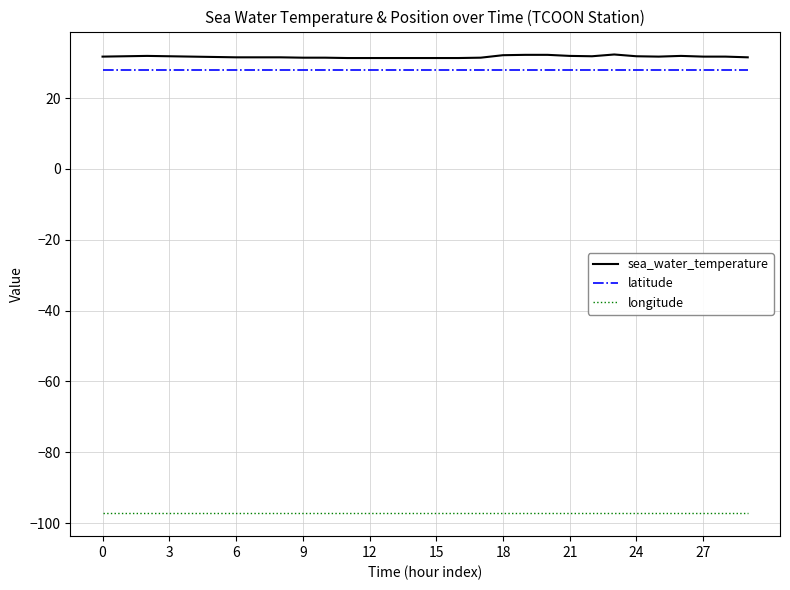

Does the chart have visible grid lines?

Yes